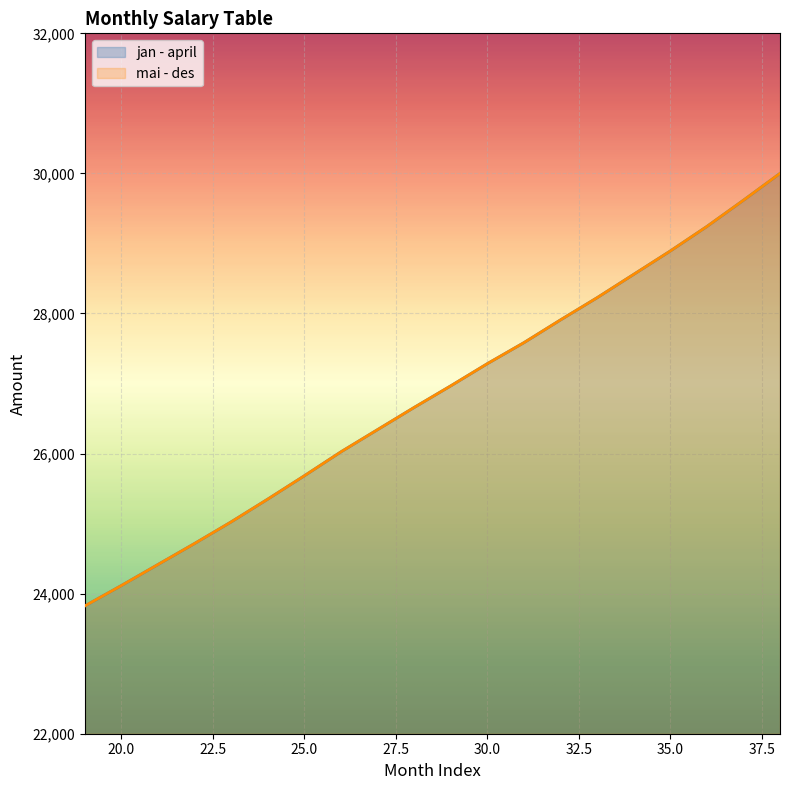

True or false: jan - april and mai - des intersect in this chart.

False